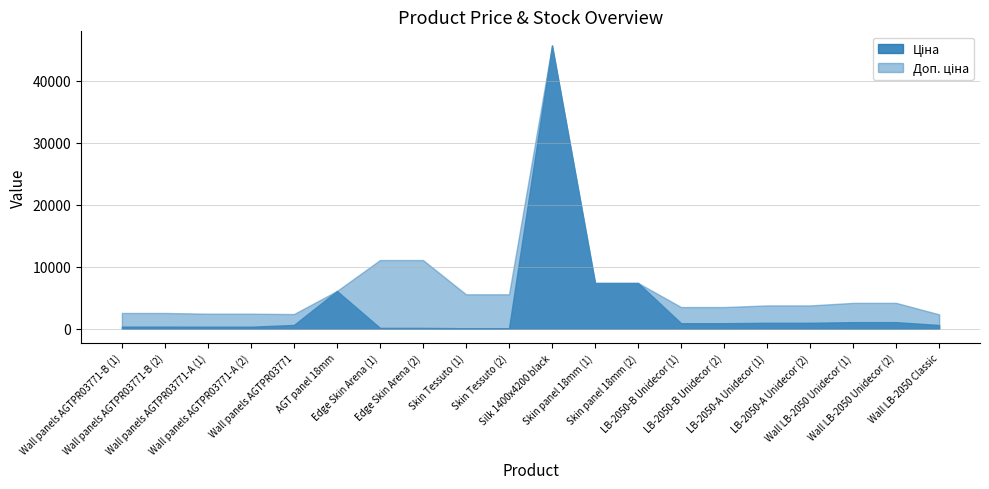

Which series has the widest spread of values?

Ціна